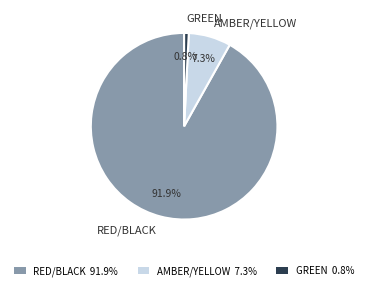

Which category has the biggest portion of the pie?

RED/BLACK